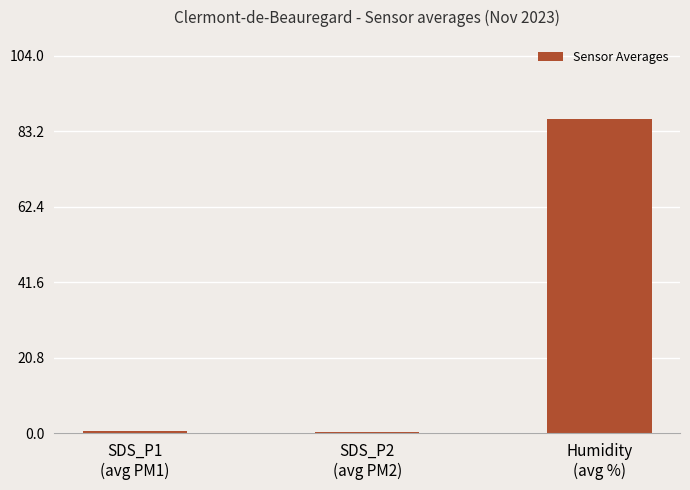

What is the label of the 2nd bar from the right?

SDS_P2
(avg PM2)